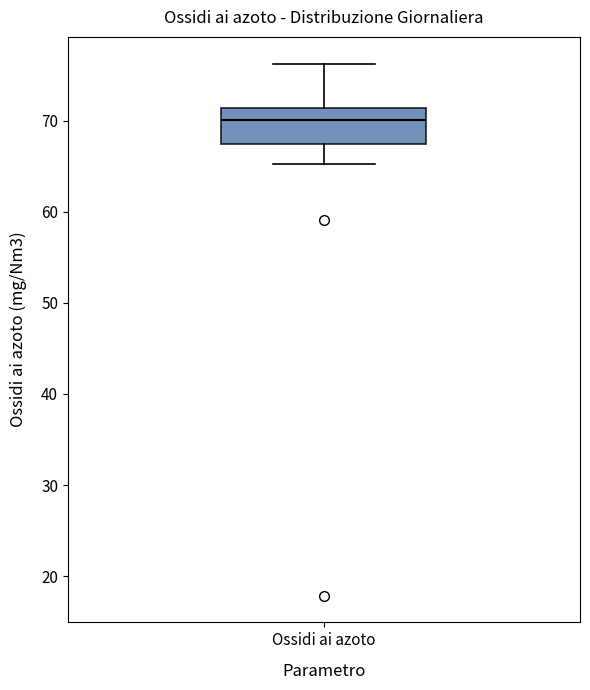

Transcribe this box plot: give where the median line is, the range the box spans, and where the two whiskers end, as read against the y-axis. The values are not printed on the chart, so give them approximately, as read against the axis.

median 70, box 67 to 71, whiskers 65 to 76